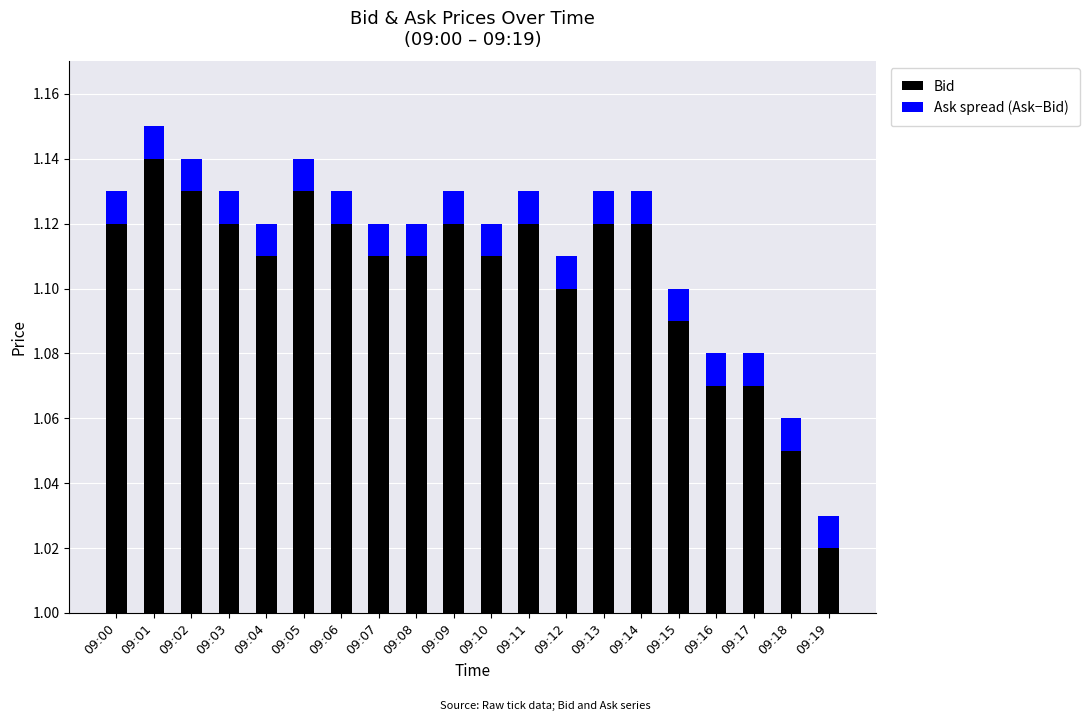

Which series has the widest spread of values?

Bid